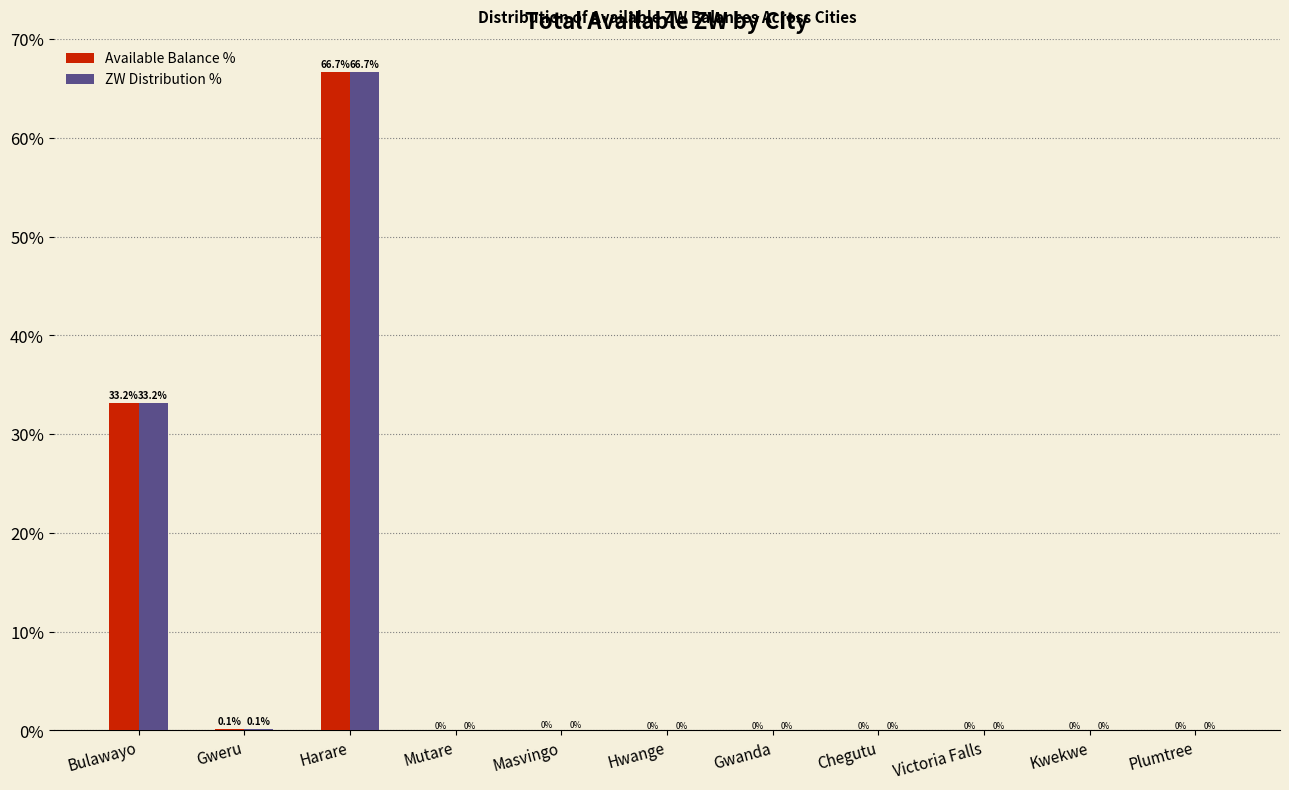

At which category is the sum across all series the highest?

Harare